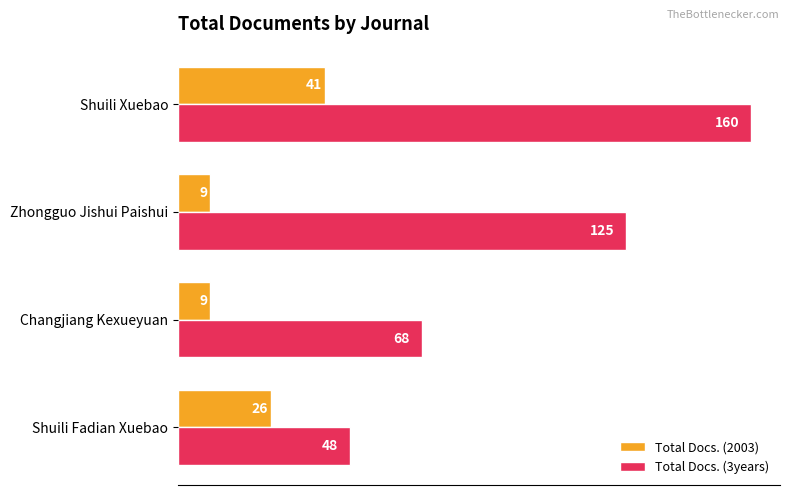

Is it true that Total Docs. (2003) equals 9 at Zhongguo Jishui Paishui?

True